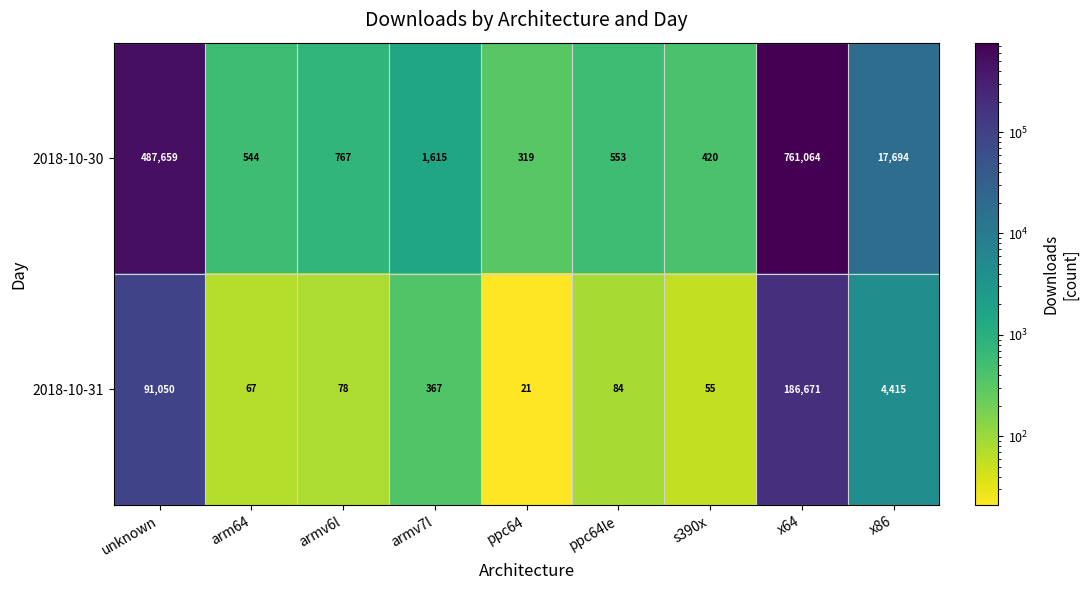

Rank the series by their average value, from highest to lowest.

2018-10-30, 2018-10-31